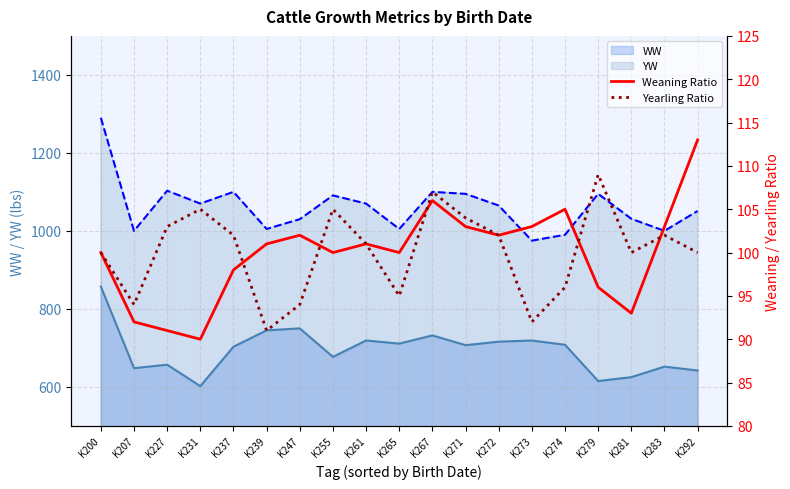

True or false: WW and YW cross at least once.

False